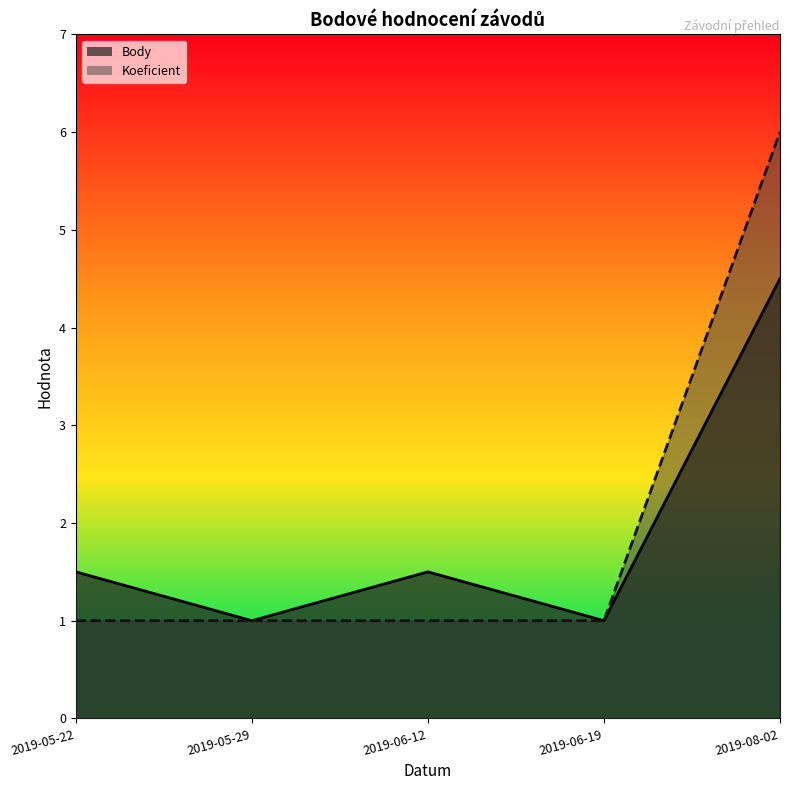

How many interior local valleys does the Body series have?

2